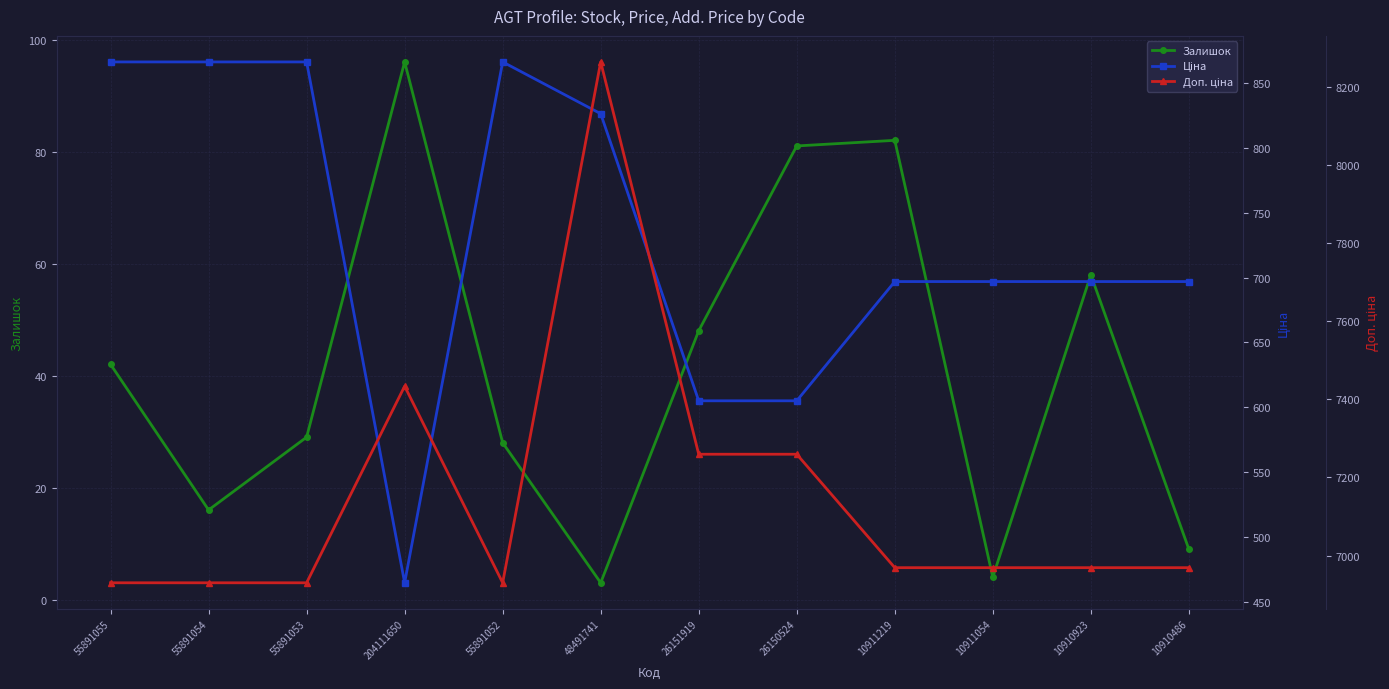

What is the difference between the maximum and minimum values in the Ціна series?

401.7